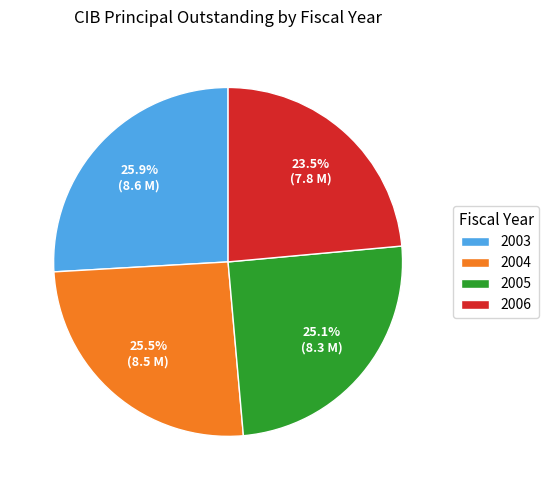

How much of the chart is everything except 2004?

74.5%